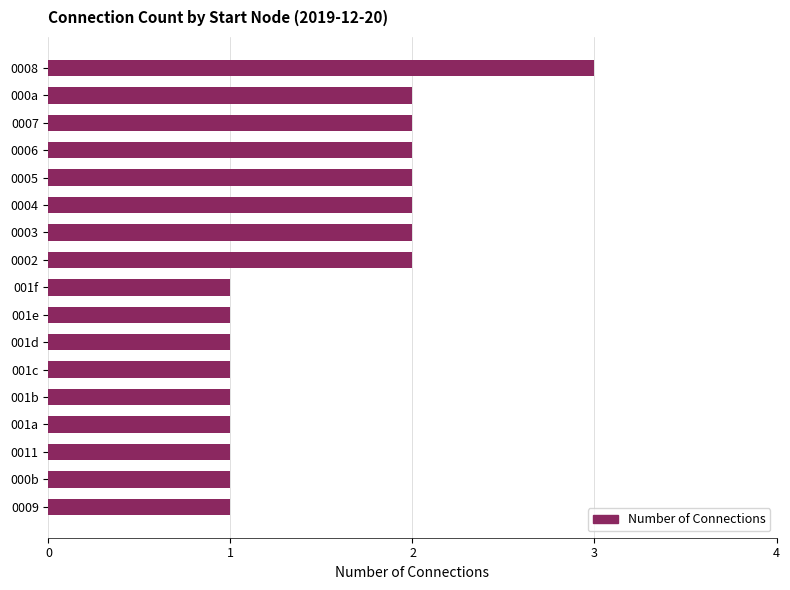

Approximately how many times larger is the value at 0005 compared to 0004?

1.0